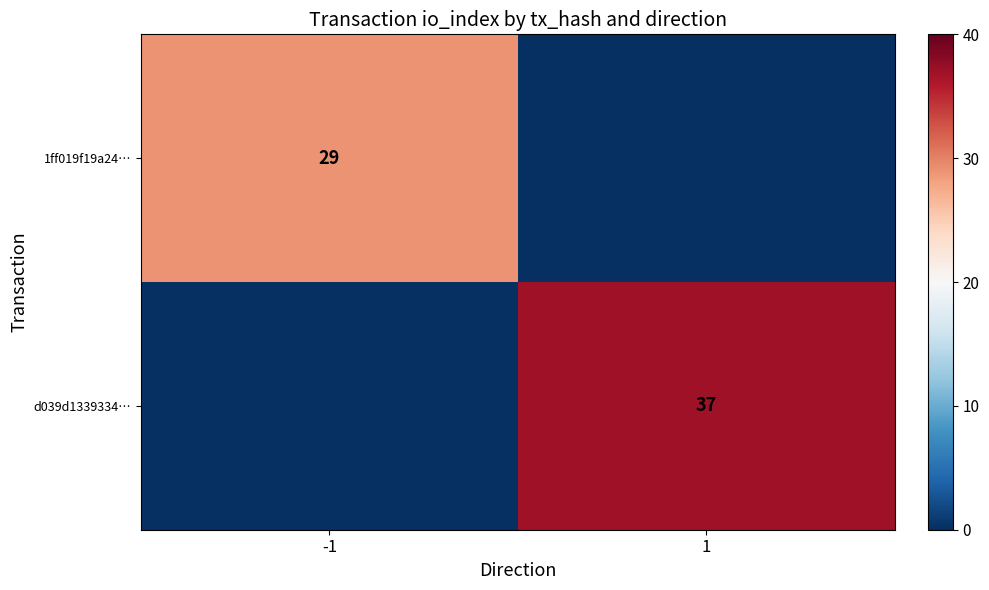

At which category is the sum across all series the highest?

1